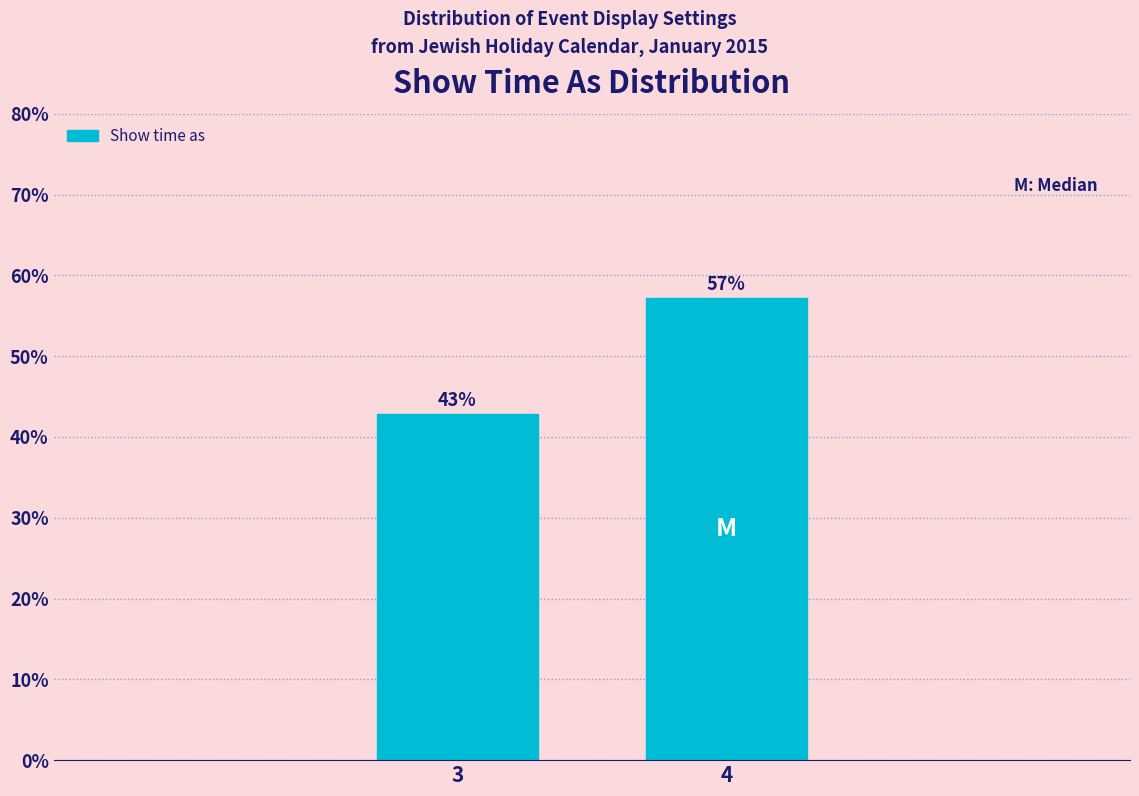

Which category has the lowest value across all series?

3